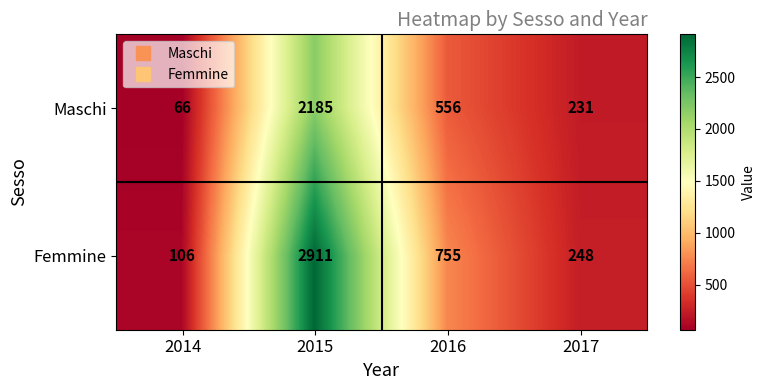

Which series changed the most between 2014 and 2017?

Maschi